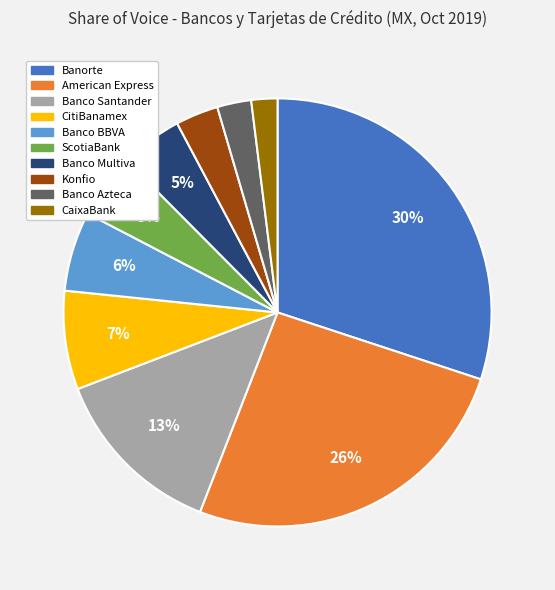

Which has a higher value, Banco Multiva or Banco Azteca?

Banco Multiva